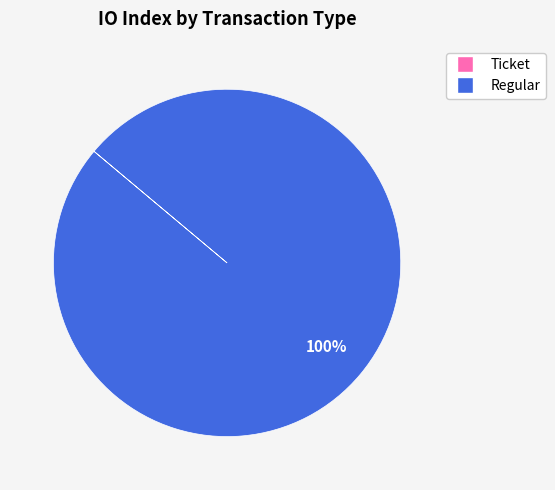

What is the largest slice in the pie chart?

Regular